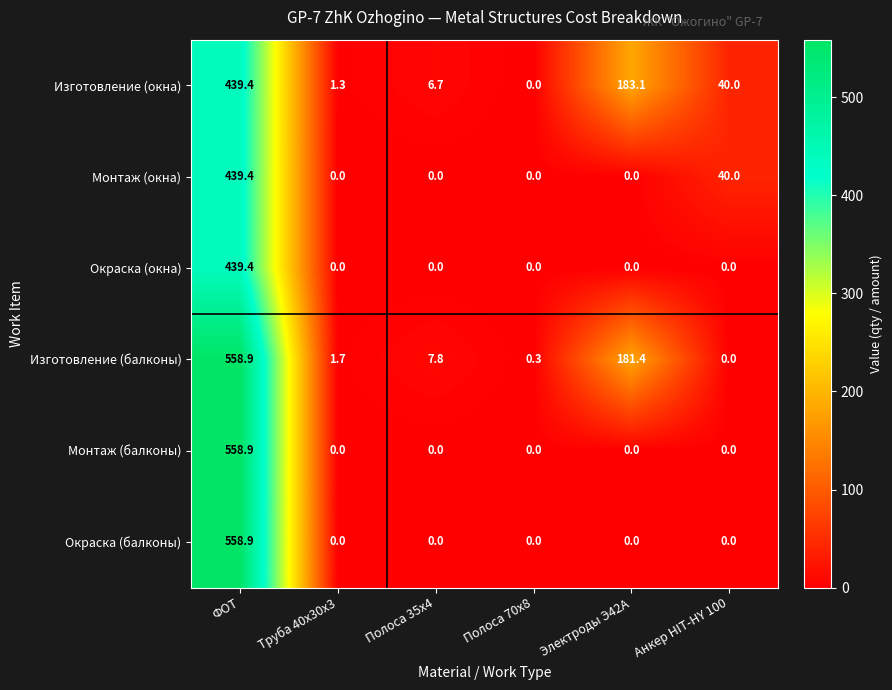

What is the average value of the Окраска (окна) series?

73.2